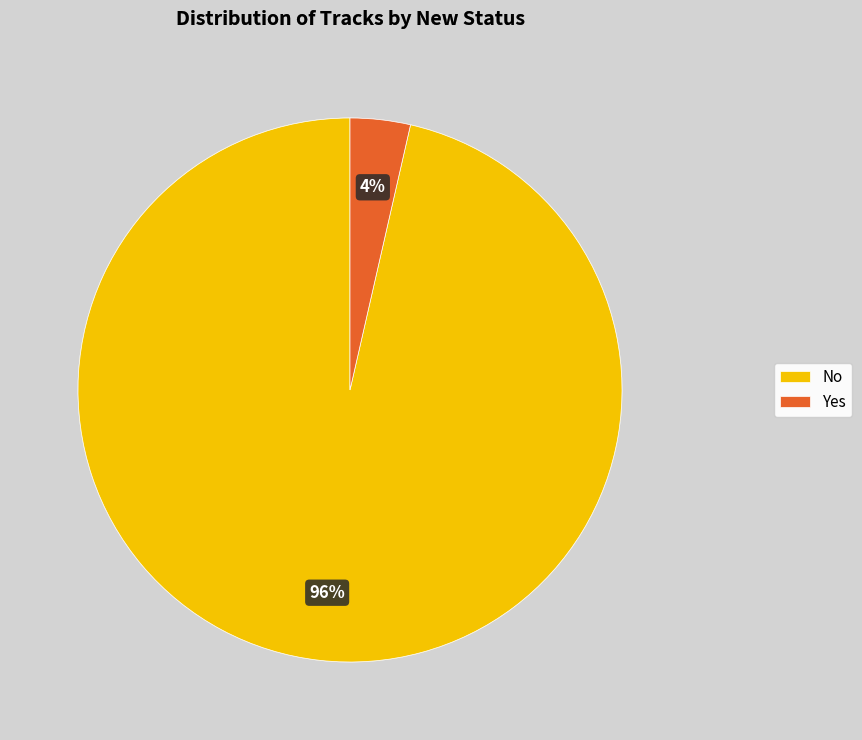

To the nearest percent, what portion does No represent?

96%